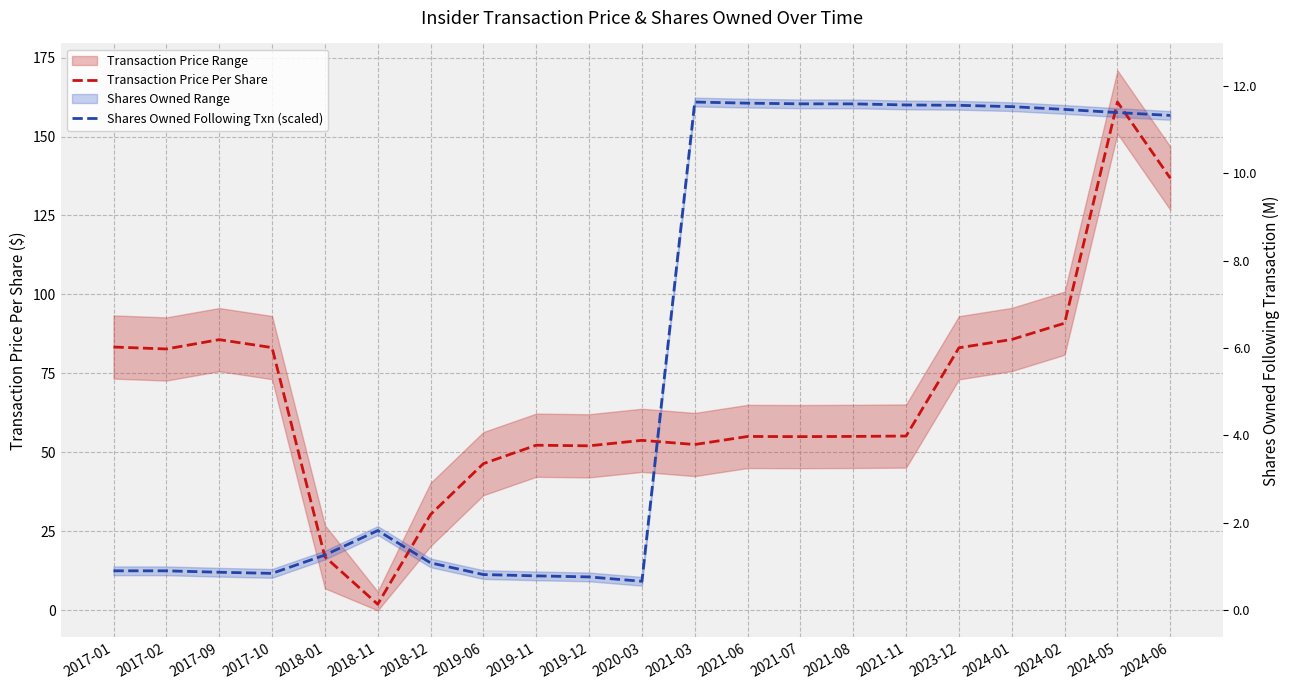

What is the value of the Transaction Price Per Share point at the 10th from the left?

52.1